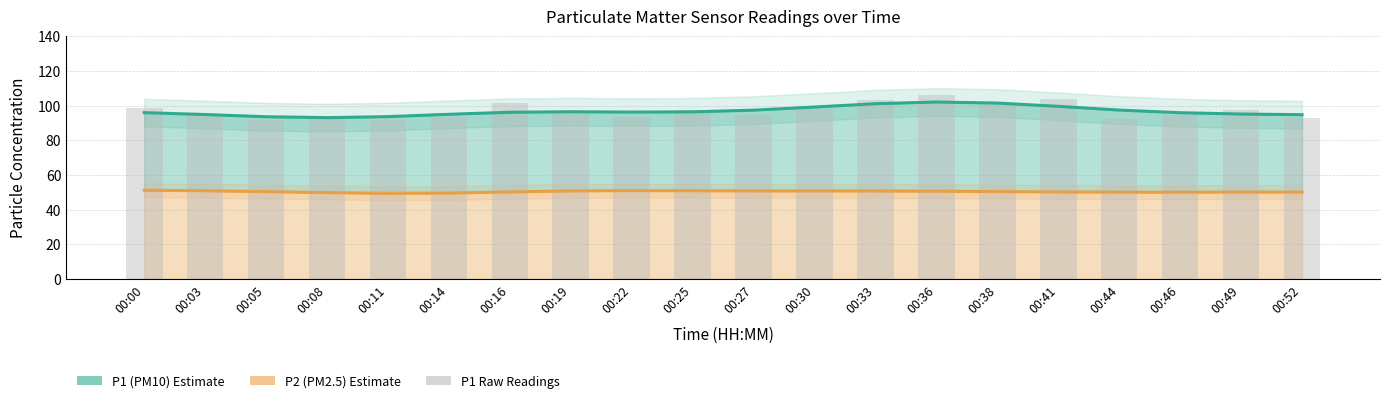

How many groups of bars are there?

20